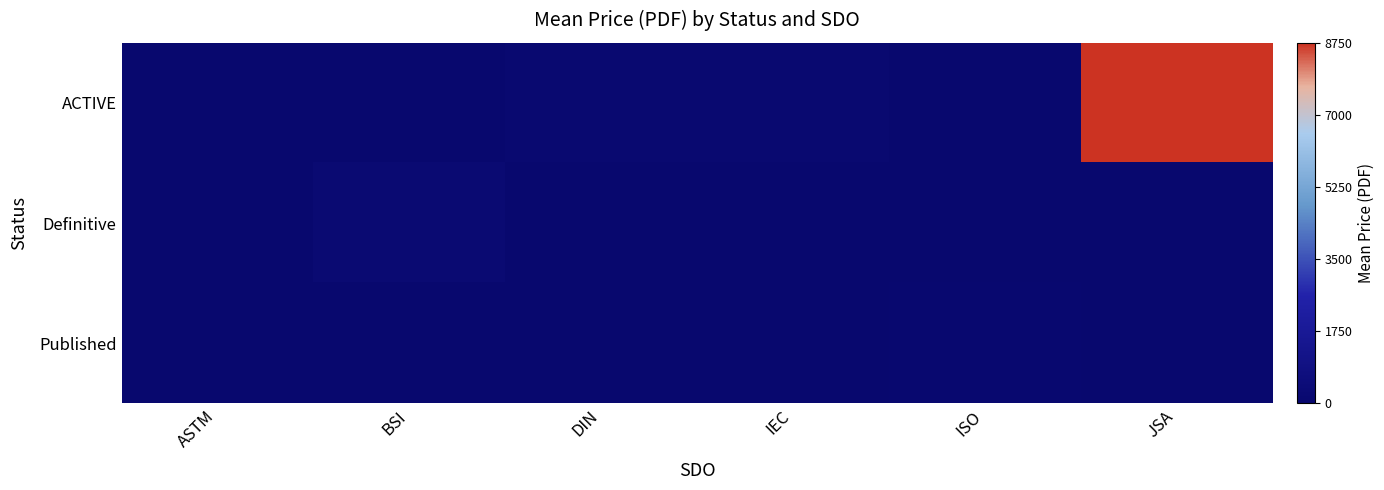

At which category is the sum across all series the highest?

JSA